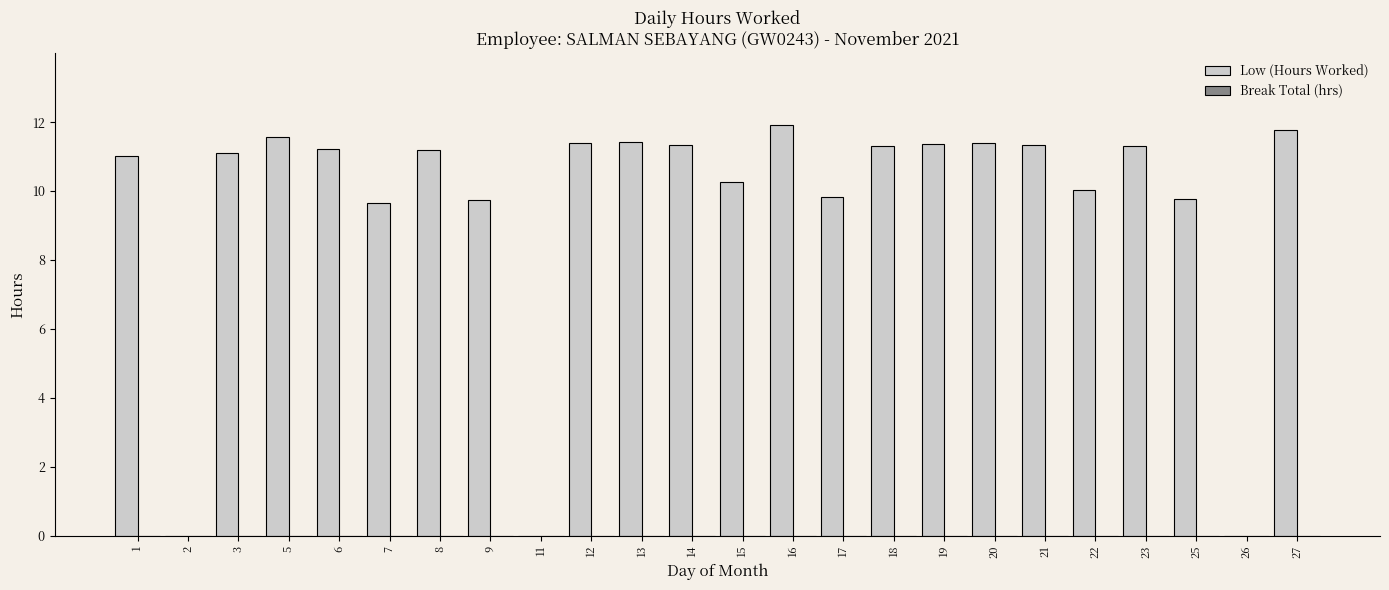

Read the value at 21.

11.3